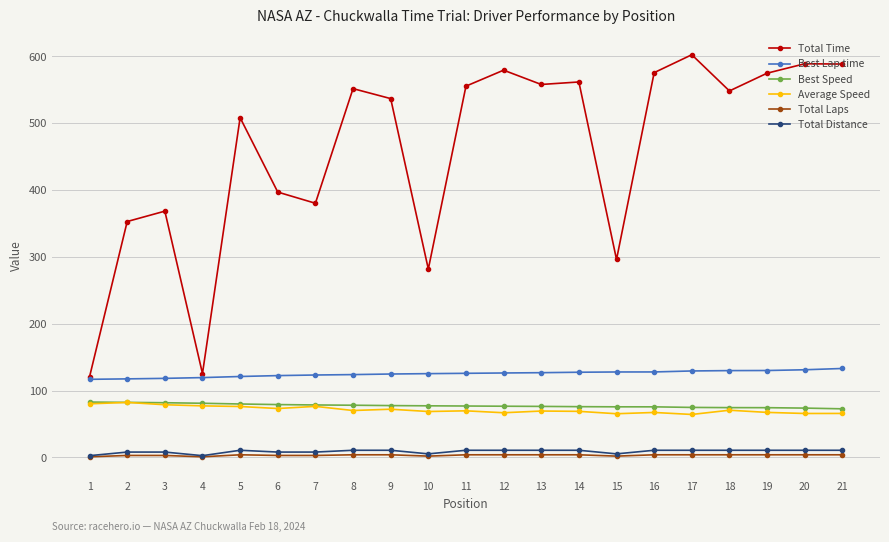

Which series has the largest total across all categories?

Total Time